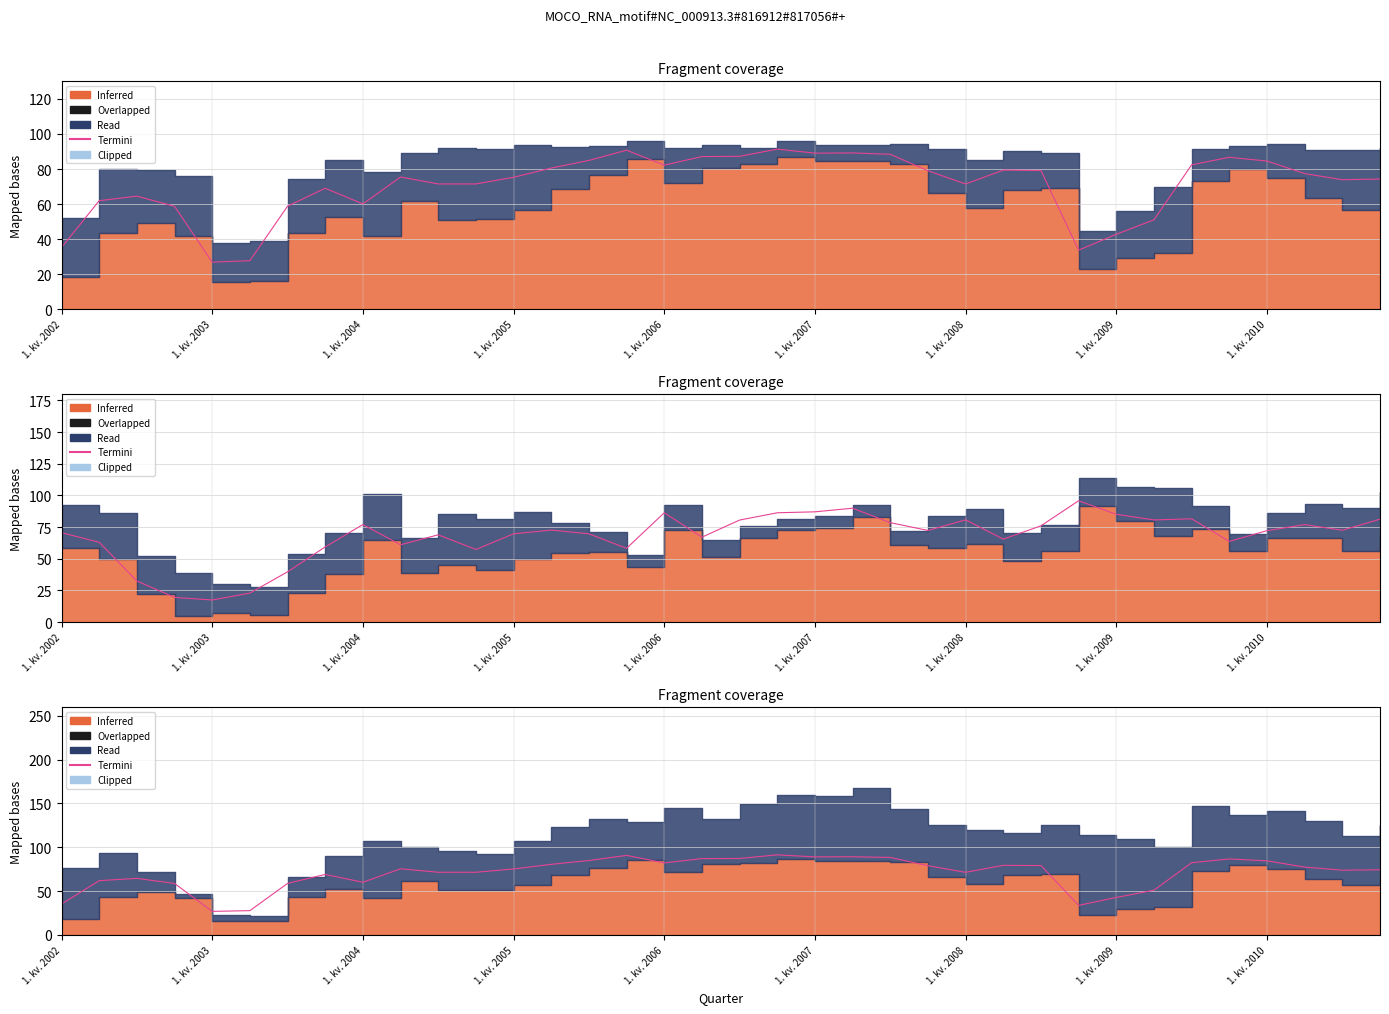

What position from the left is 31?

32